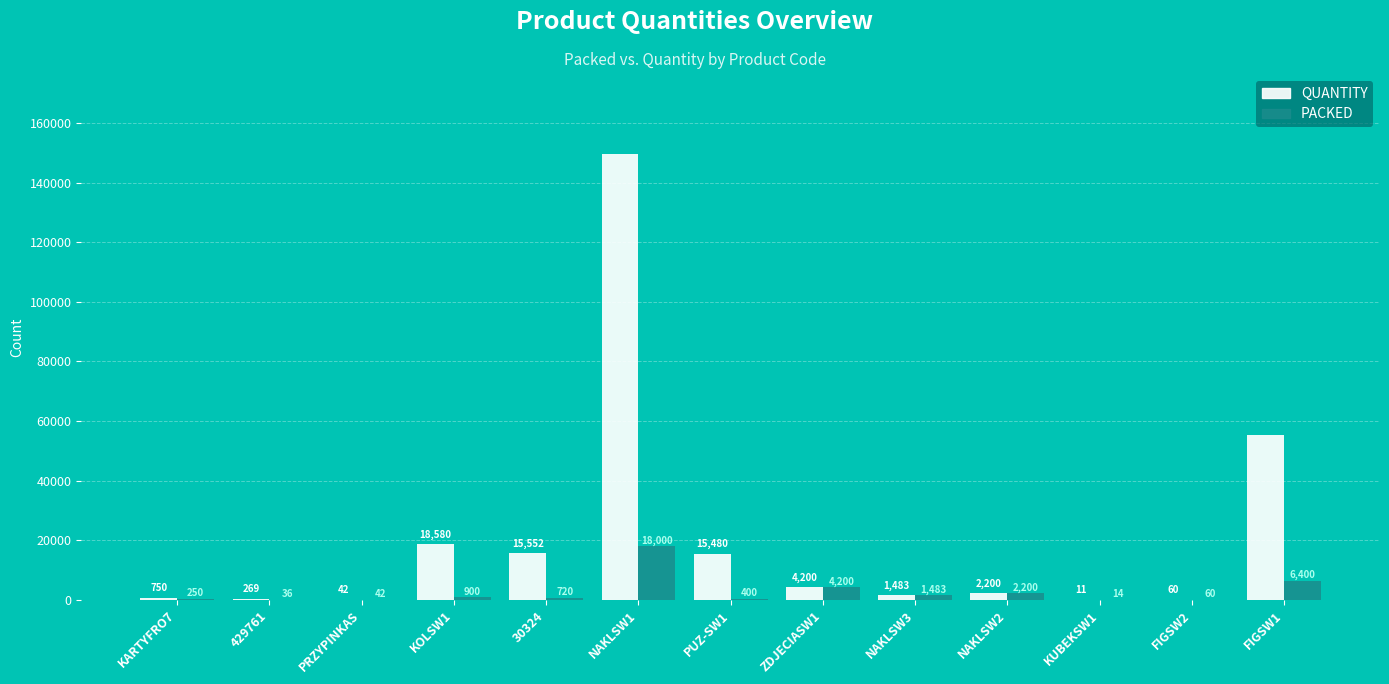

The QUANTITY series shows 149550 at NAKLSW1. True or false?

True